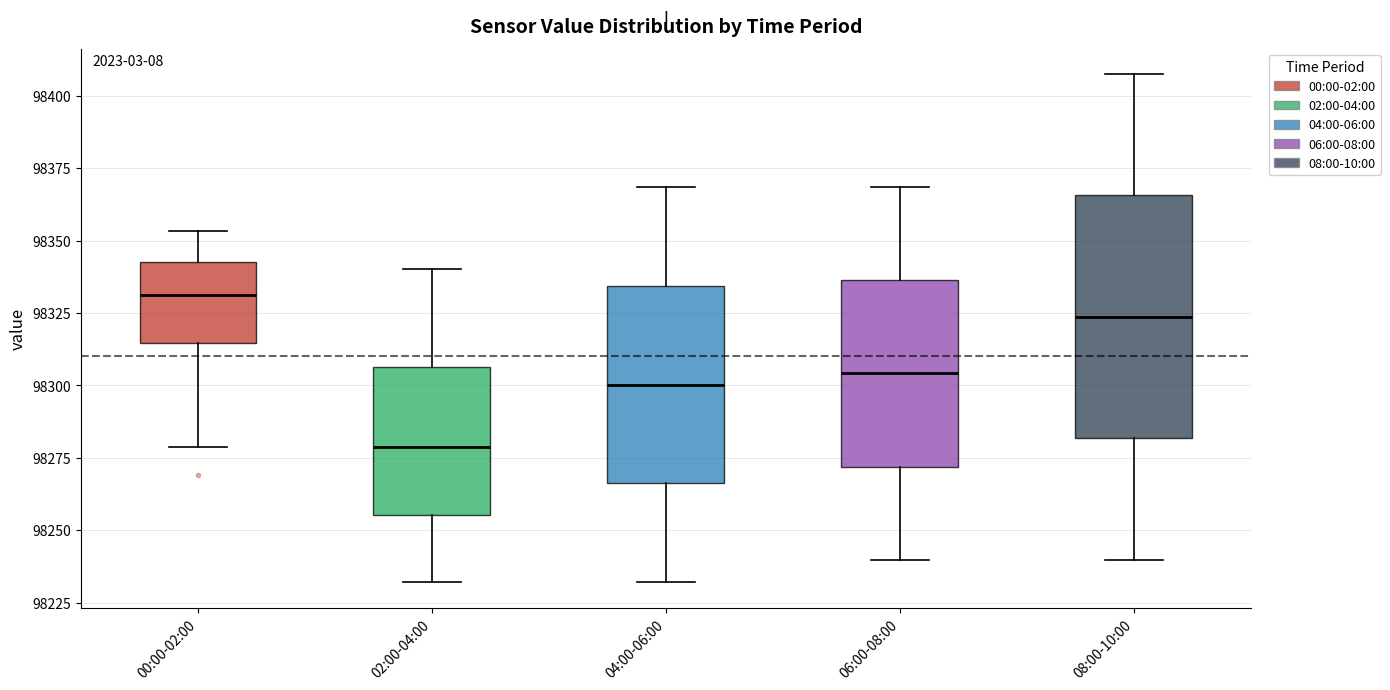

Reading left to right, transcribe this box plot: for each box, give where its median line is, the range the box spans, and where its two whiskers end, as read against the y-axis. The values are not printed on the chart, so give them approximately, as read against the axis.

00:00-02:00: median 98330, box 98315 to 98345, whiskers 98280 to 98355
02:00-04:00: median 98280, box 98255 to 98305, whiskers 98230 to 98340
04:00-06:00: median 98300, box 98265 to 98335, whiskers 98230 to 98370
06:00-08:00: median 98305, box 98270 to 98335, whiskers 98240 to 98370
08:00-10:00: median 98325, box 98280 to 98365, whiskers 98240 to 98410